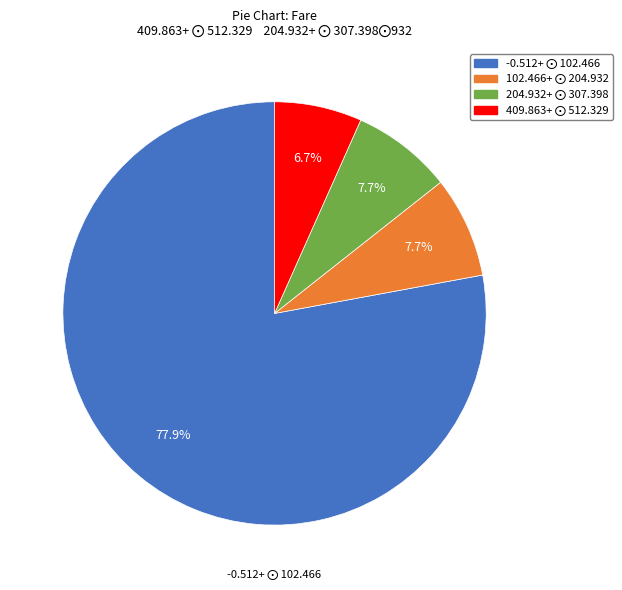

Is there any slice that represents more than half of the pie?

Yes